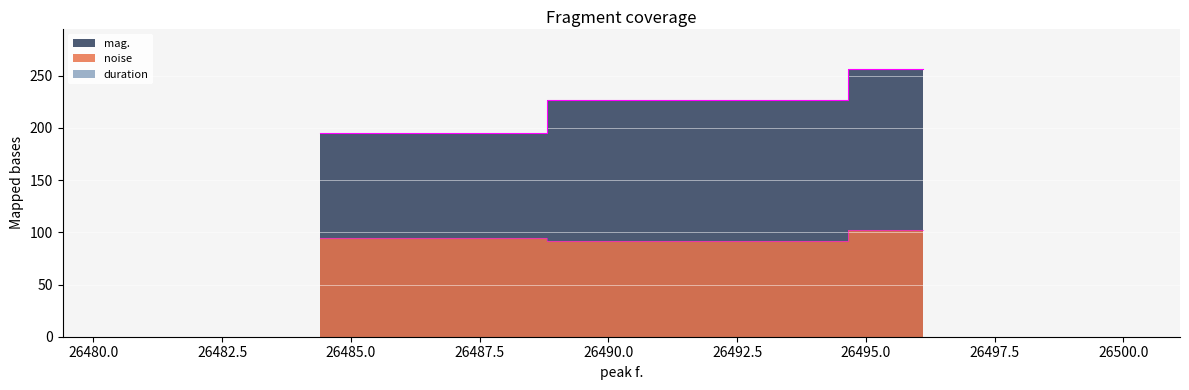

What is the label of the 2nd point from the right?

26493.2